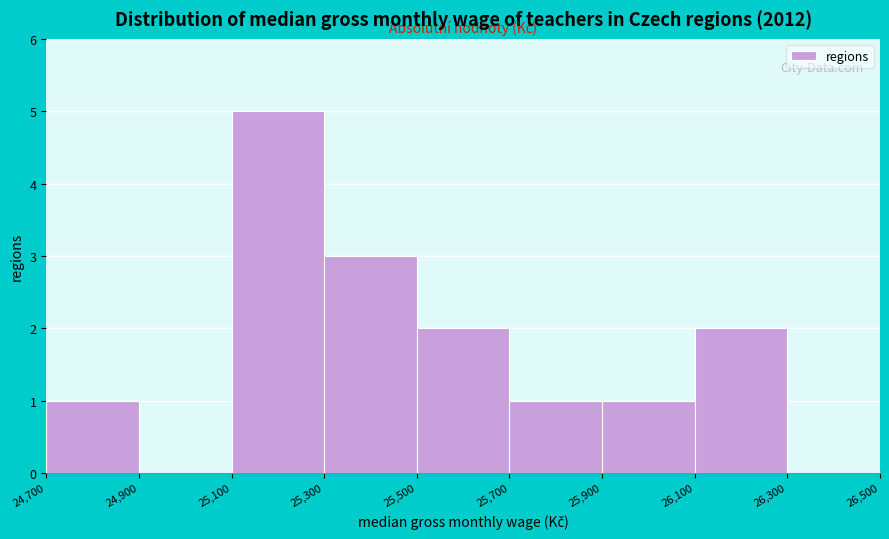

Over which range of the x-axis is the bar tallest?

25,100 to 25,300